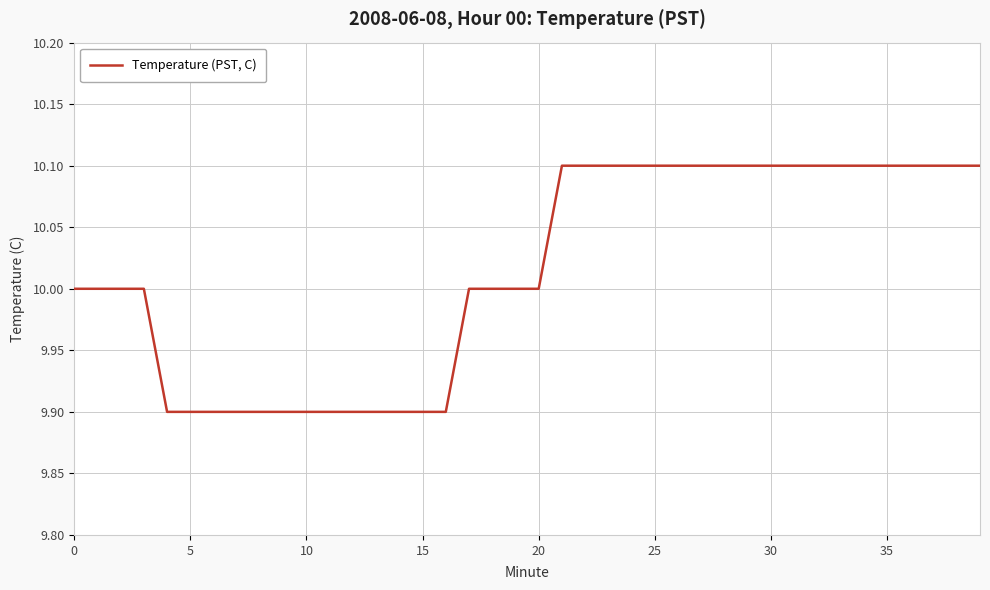

What is the minimum value shown in the chart?

9.9